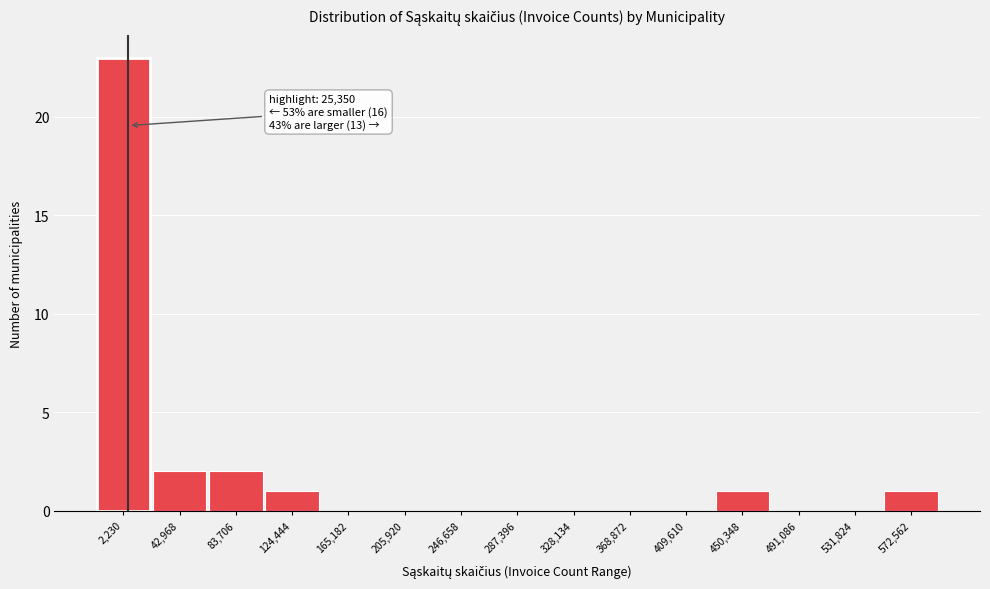

Reading right to left, extract all data points from this chart.

572,562=1	531,824=0	491,086=0	450,348=1	409,610=0	368,872=0	328,134=0	287,396=0	246,658=0	205,920=0	165,182=0	124,444=1	83,706=2	42,968=2	2,230=23